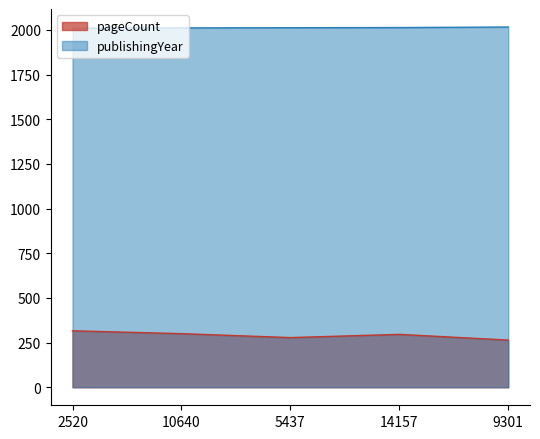

Which category has the lowest value in the publishingYear series?

2520